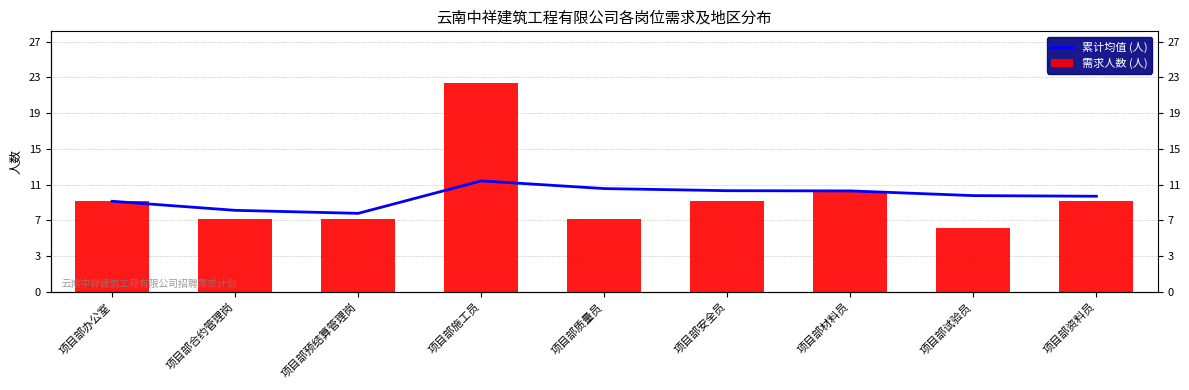

At which label is 累计均值 (人) closest to 10?

项目部办公室